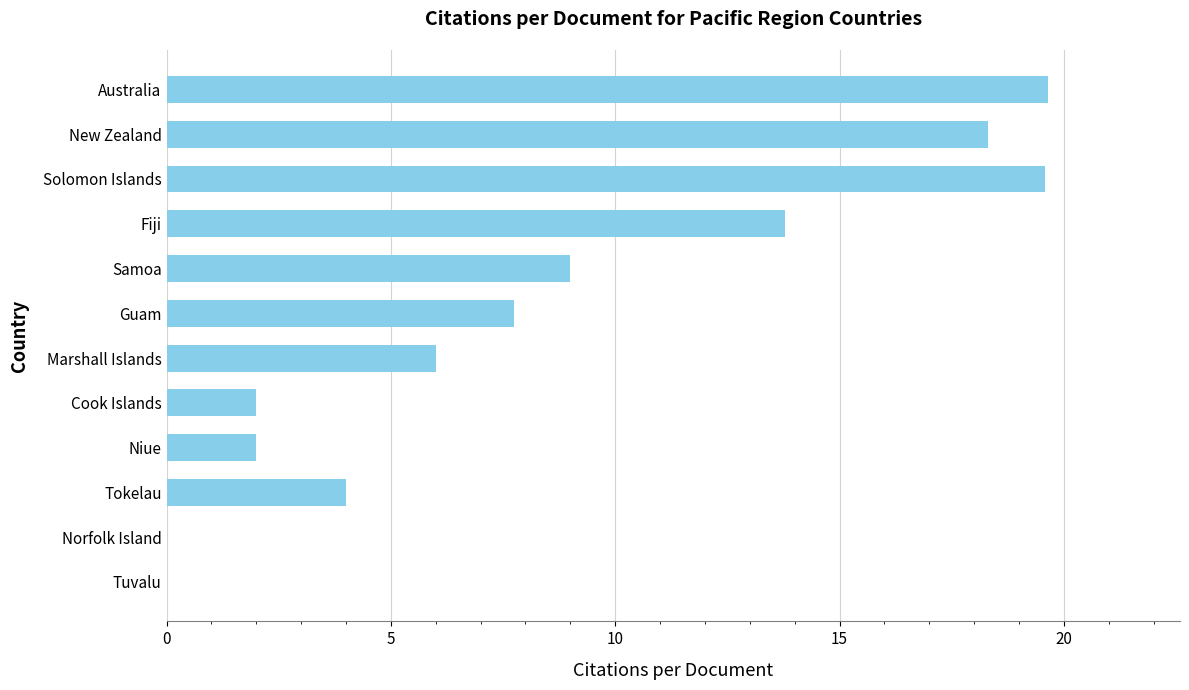

What is the sum of the values at Australia and Samoa?

28.6